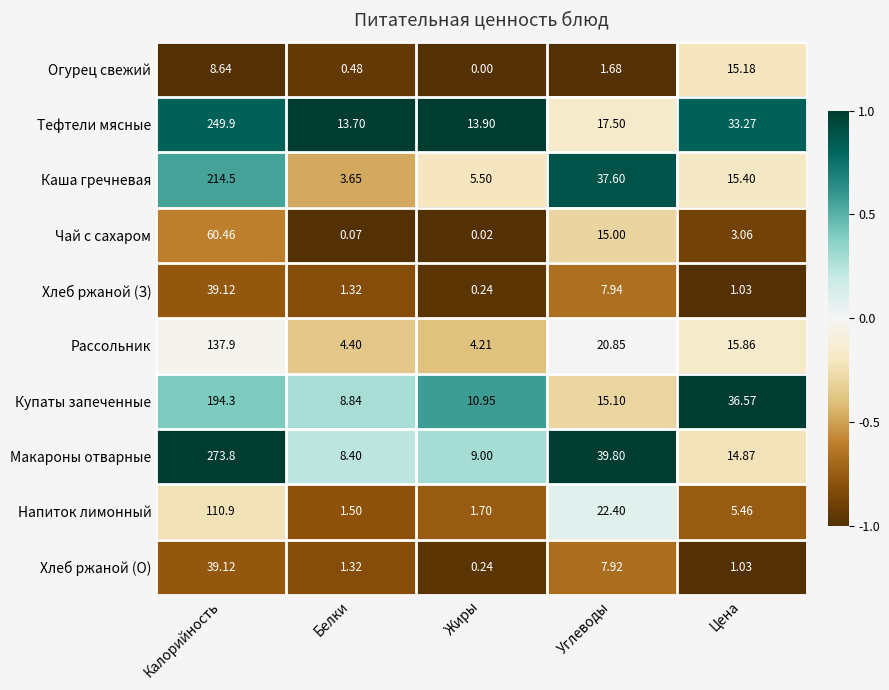

Which category has the highest value in the Хлеб ржаной (О) series?

Калорийность